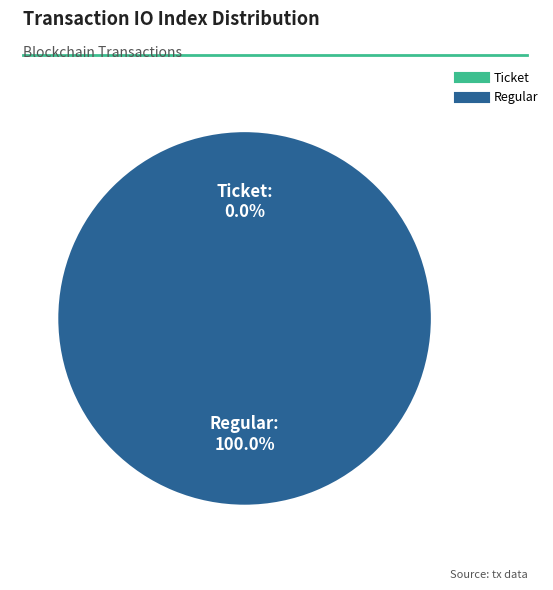

To the nearest percent, what percentage of the pie is Regular?

100%